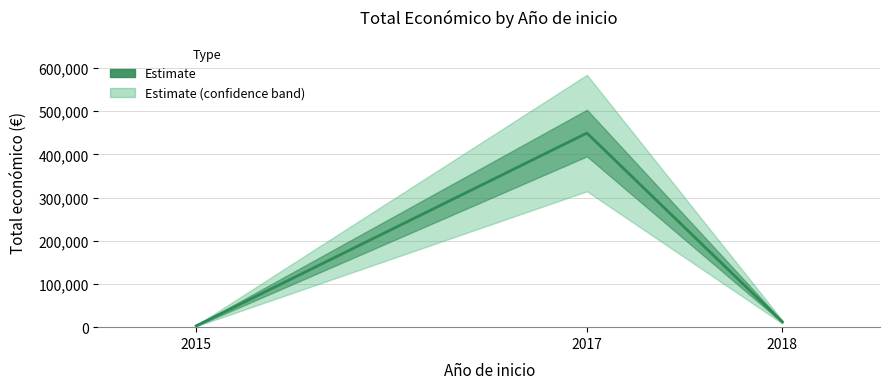

What is the approximate value at 2015, to the nearest 50?

3000